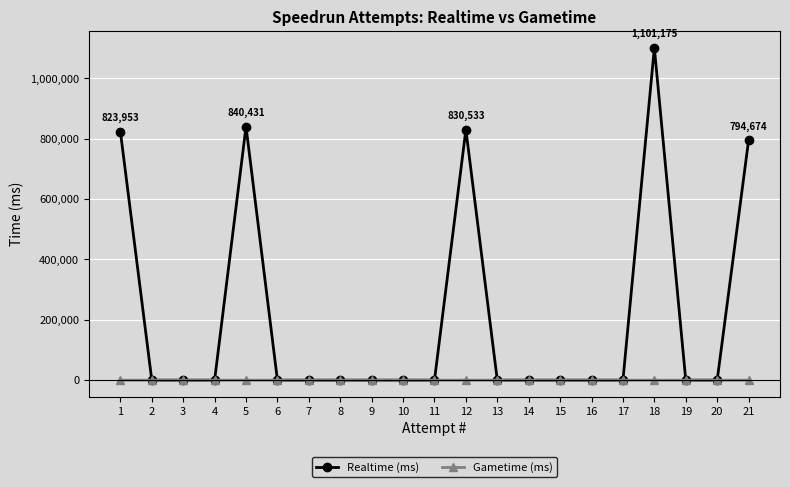

Which series changed the most between 5 and 18?

Realtime (ms)